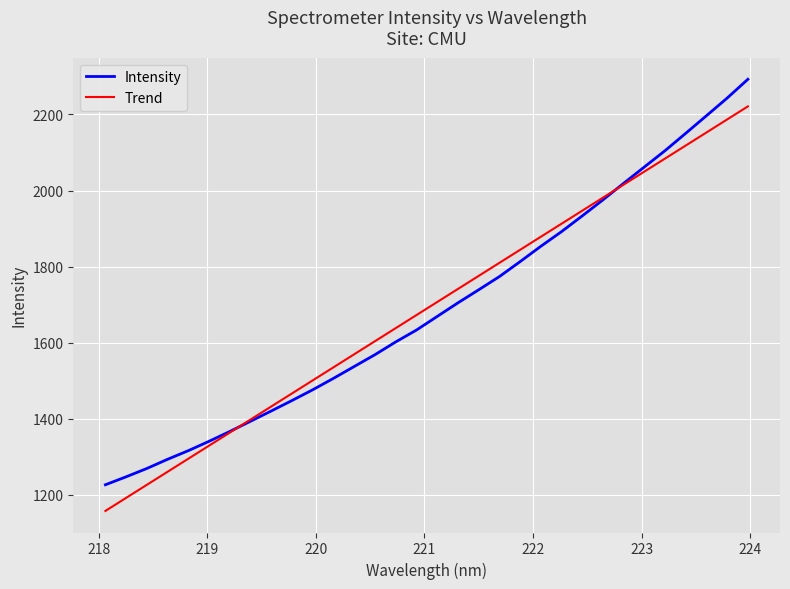

What is the difference between the maximum and second lowest values?

1045.5